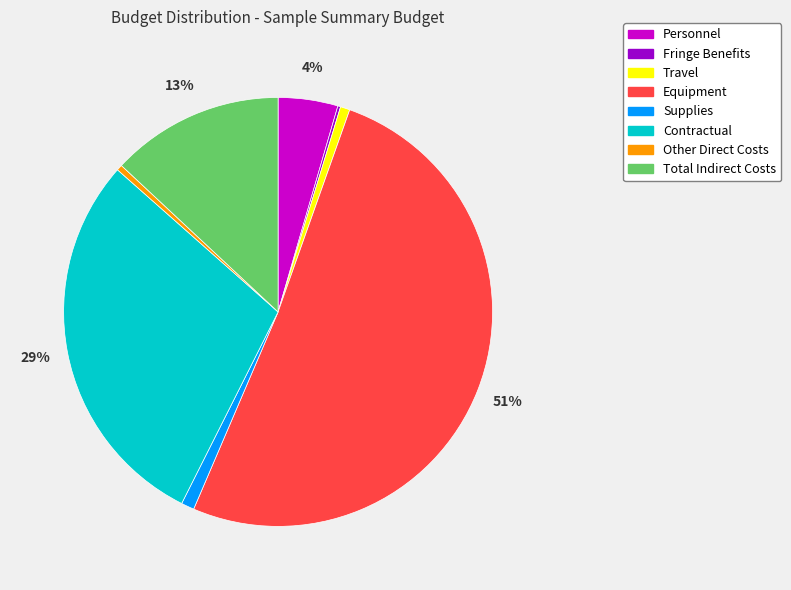

Is it true that Supplies is 1% of the pie?

True